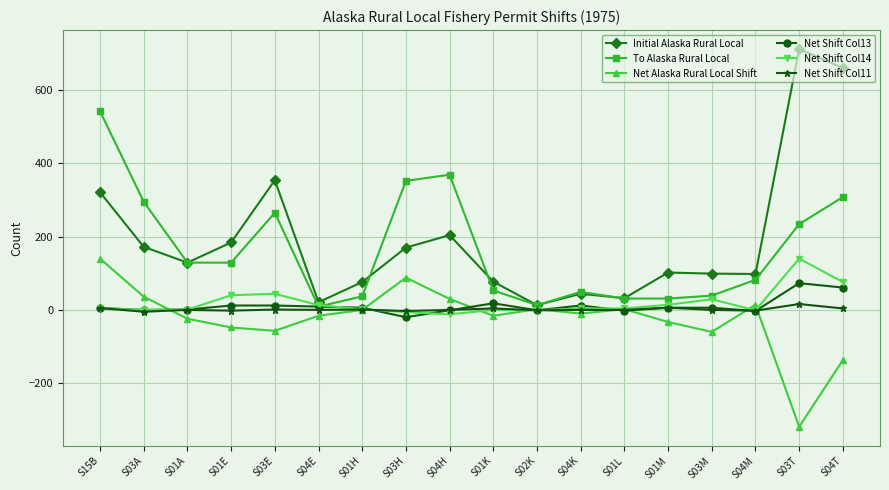

What is the minimum value shown in the chart?

-319